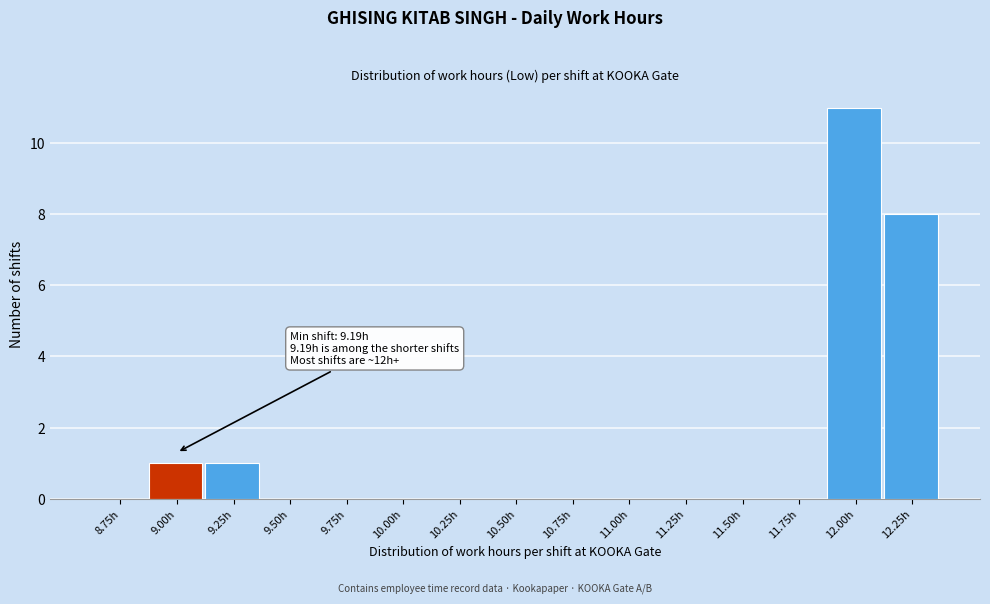

Reading left to right, what are all the values shown in this chart?

8.75h=0	9.00h=1	9.25h=1	9.50h=0	9.75h=0	10.00h=0	10.25h=0	10.50h=0	10.75h=0	11.00h=0	11.25h=0	11.50h=0	11.75h=0	12.00h=11	12.25h=8